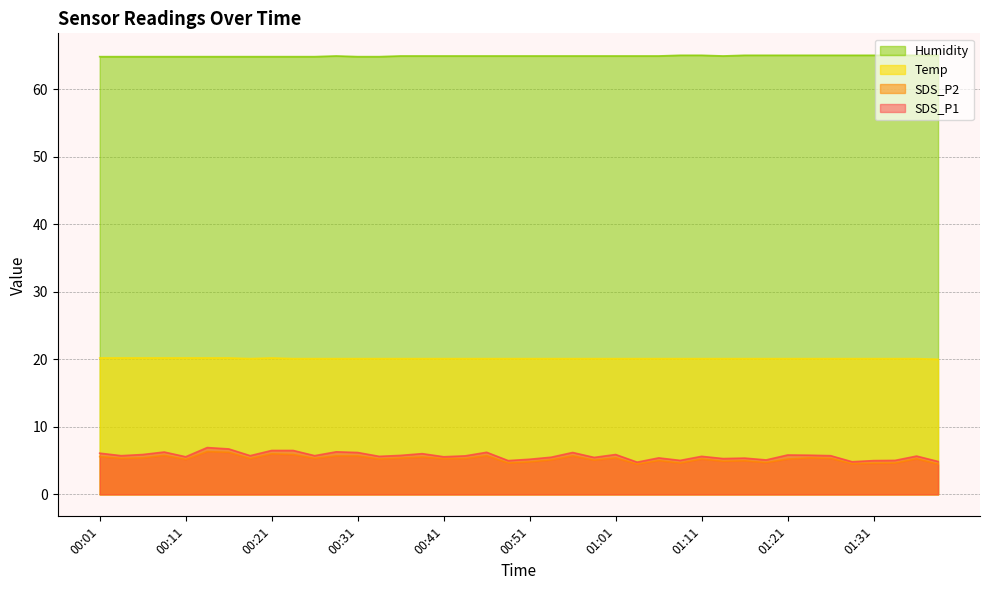

What is the label of the 6th point from the left?

00:13